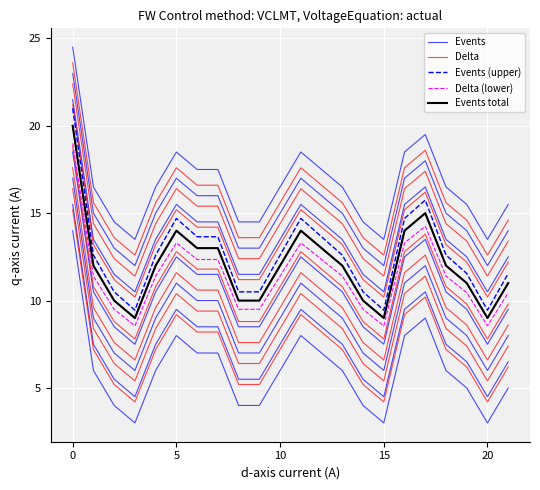

What is the difference between the Events values at 16 and 9?

4.0